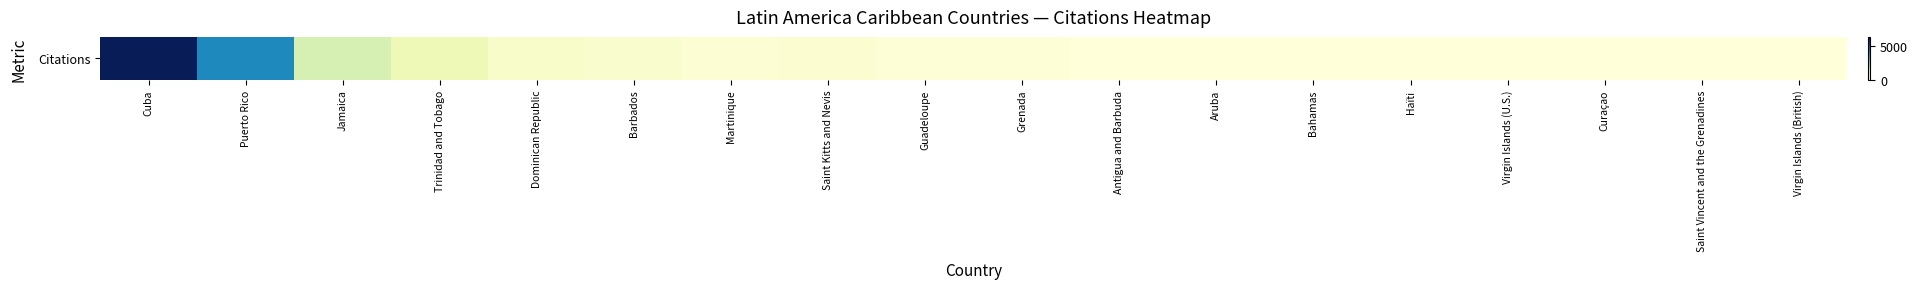

List the labels in order of value, smallest first.

Virgin Islands (British), Curaçao, Saint Vincent and the Grenadines, Haïti, Bahamas, Aruba, Antigua and Barbuda, Virgin Islands (U.S.), Grenada, Guadeloupe, Martinique, Saint Kitts and Nevis, Barbados, Dominican Republic, Trinidad and Tobago, Jamaica, Puerto Rico, Cuba